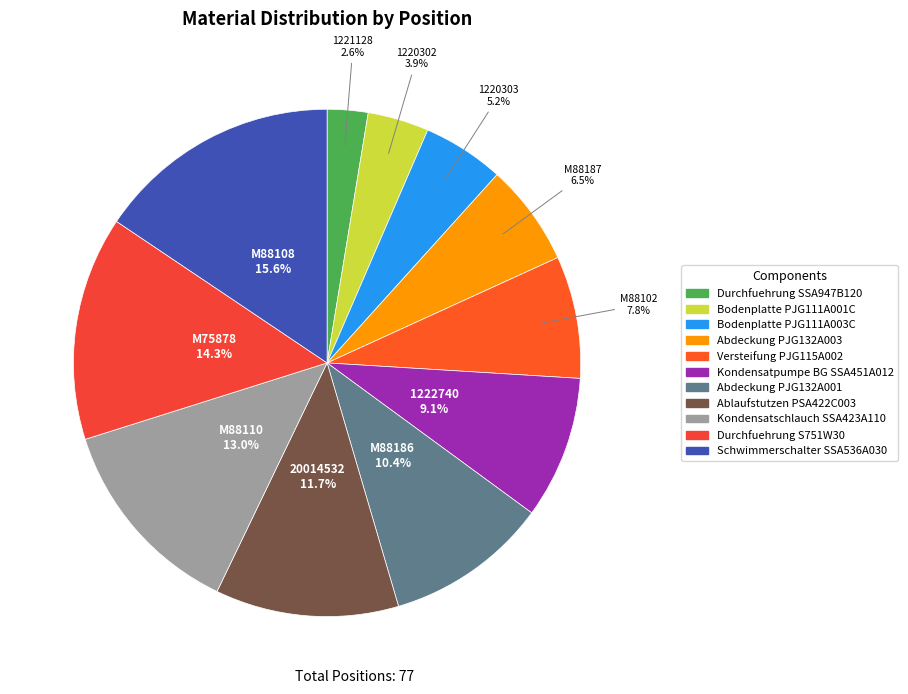

Is there a majority slice in this chart?

No